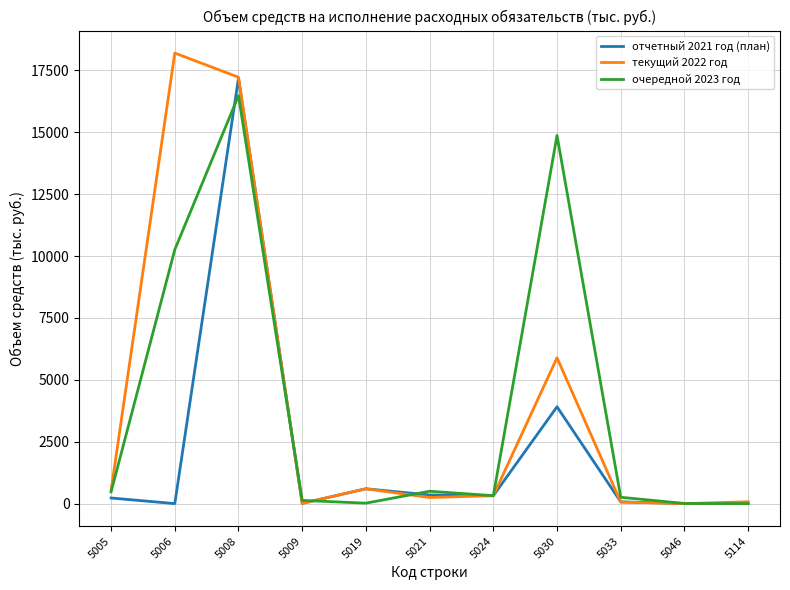

How many lines are shown in the chart?

3